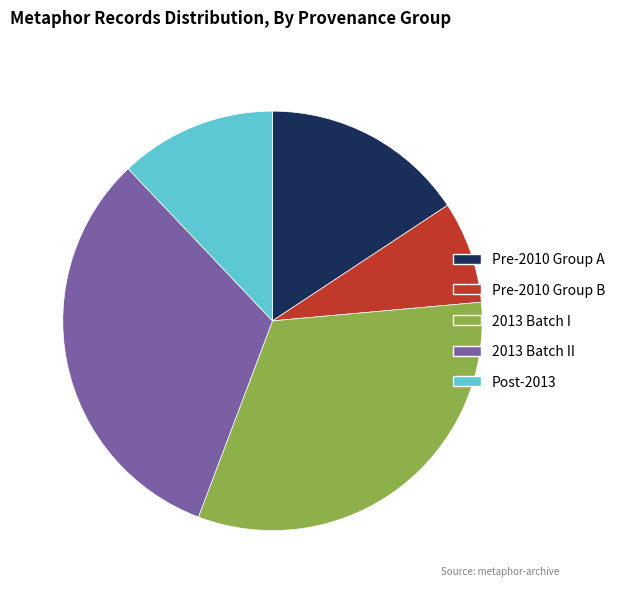

Is there any slice that represents more than half of the pie?

No